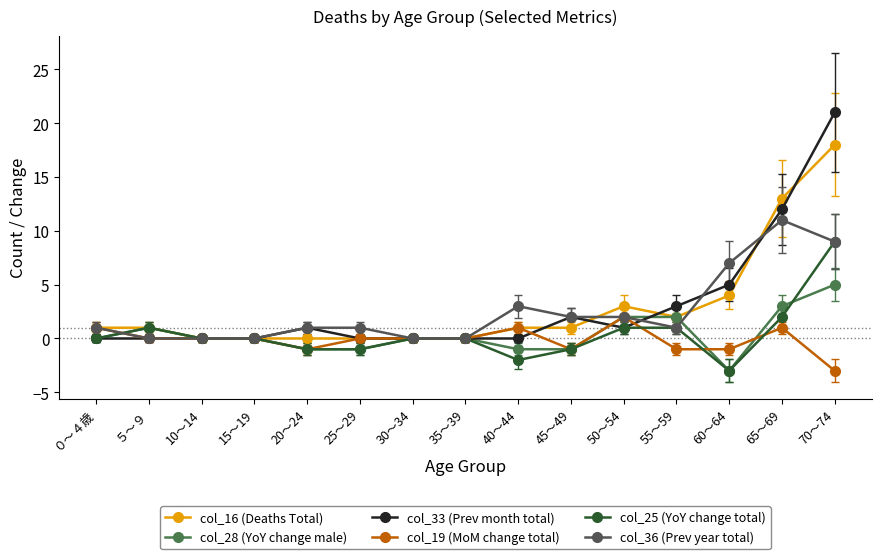

True or false: col_19 (MoM change total) has more than 2 interior local peaks.

True